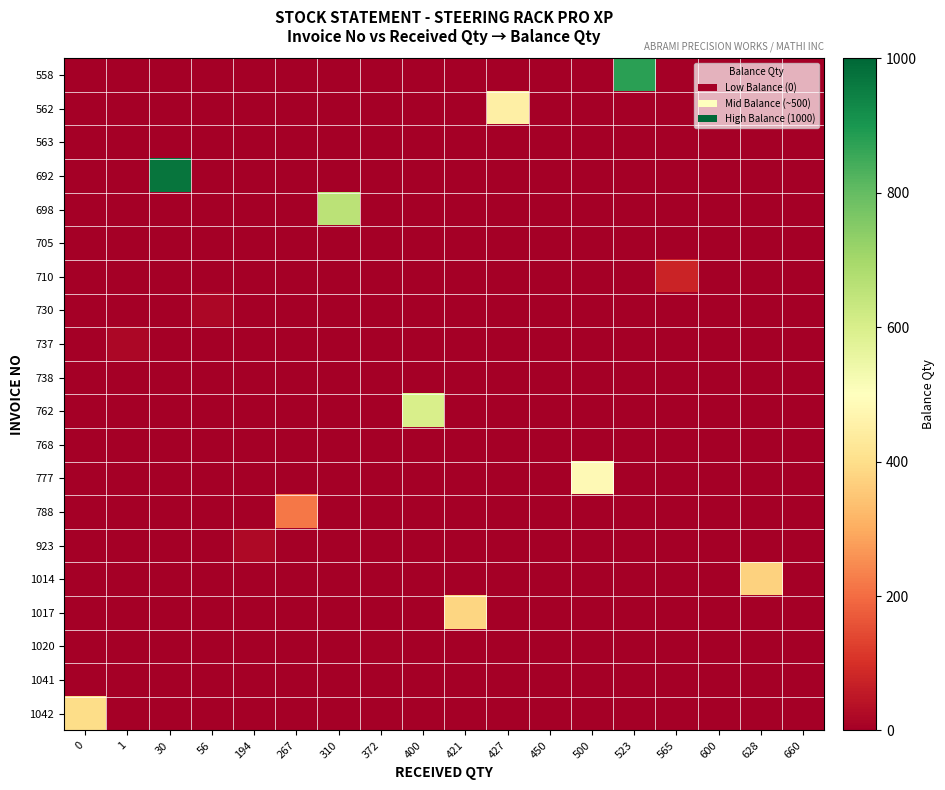

Reading left to right, what are all the values shown in this chart?

558: 0=0	1=0	30=0	56=0	194=0	267=0	310=0	372=0	400=0	421=0	427=0	450=0	500=0	523=877	565=0	600=0	628=0	660=0
562: 0=0	1=0	30=0	56=0	194=0	267=0	310=0	372=0	400=0	421=0	427=450	450=0	500=0	523=0	565=0	600=0	628=0	660=0
563: 0=0	1=0	30=0	56=0	194=0	267=0	310=0	372=0	400=0	421=0	427=0	450=0	500=0	523=0	565=0	600=0	628=0	660=0
692: 0=0	1=0	30=970	56=0	194=0	267=0	310=0	372=0	400=0	421=0	427=0	450=0	500=0	523=0	565=0	600=0	628=0	660=0
698: 0=0	1=0	30=0	56=0	194=0	267=0	310=660	372=0	400=0	421=0	427=0	450=0	500=0	523=0	565=0	600=0	628=0	660=0
705: 0=0	1=0	30=0	56=0	194=0	267=0	310=0	372=0	400=0	421=0	427=0	450=0	500=0	523=0	565=0	600=0	628=0	660=0
710: 0=0	1=0	30=0	56=0	194=0	267=0	310=0	372=0	400=0	421=0	427=0	450=0	500=0	523=0	565=75	600=0	628=0	660=0
730: 0=0	1=0	30=0	56=19	194=0	267=0	310=0	372=0	400=0	421=0	427=0	450=0	500=0	523=0	565=0	600=0	628=0	660=0
737: 0=0	1=18	30=0	56=0	194=0	267=0	310=0	372=0	400=0	421=0	427=0	450=0	500=0	523=0	565=0	600=0	628=0	660=0
738: 0=1	1=0	30=0	56=0	194=0	267=0	310=0	372=0	400=0	421=0	427=0	450=0	500=0	523=0	565=0	600=0	628=0	660=0
762: 0=0	1=0	30=0	56=0	194=0	267=0	310=0	372=0	400=600	421=0	427=0	450=0	500=0	523=0	565=0	600=0	628=0	660=0
768: 0=0	1=0	30=0	56=0	194=0	267=0	310=0	372=0	400=0	421=0	427=0	450=0	500=0	523=0	565=0	600=0	628=0	660=0
777: 0=0	1=0	30=0	56=0	194=0	267=0	310=0	372=0	400=0	421=0	427=0	450=0	500=483	523=0	565=0	600=0	628=0	660=0
788: 0=0	1=0	30=0	56=0	194=0	267=216	310=0	372=0	400=0	421=0	427=0	450=0	500=0	523=0	565=0	600=0	628=0	660=0
923: 0=0	1=0	30=0	56=0	194=22	267=0	310=0	372=0	400=0	421=0	427=0	450=0	500=0	523=0	565=0	600=0	628=0	660=0
1014: 0=0	1=0	30=0	56=0	194=0	267=0	310=0	372=0	400=0	421=0	427=0	450=0	500=0	523=0	565=0	600=0	628=372	660=0
1017: 0=0	1=0	30=0	56=0	194=0	267=0	310=0	372=0	400=0	421=379	427=0	450=0	500=0	523=0	565=0	600=0	628=0	660=0
1020: 0=0	1=0	30=0	56=0	194=0	267=0	310=0	372=7	400=0	421=0	427=0	450=0	500=0	523=0	565=0	600=0	628=0	660=0
1041: 0=0	1=0	30=0	56=0	194=0	267=0	310=0	372=0	400=0	421=0	427=0	450=0	500=0	523=0	565=0	600=0	628=0	660=0
1042: 0=397	1=0	30=0	56=0	194=0	267=0	310=0	372=0	400=0	421=0	427=0	450=0	500=0	523=0	565=0	600=0	628=0	660=0